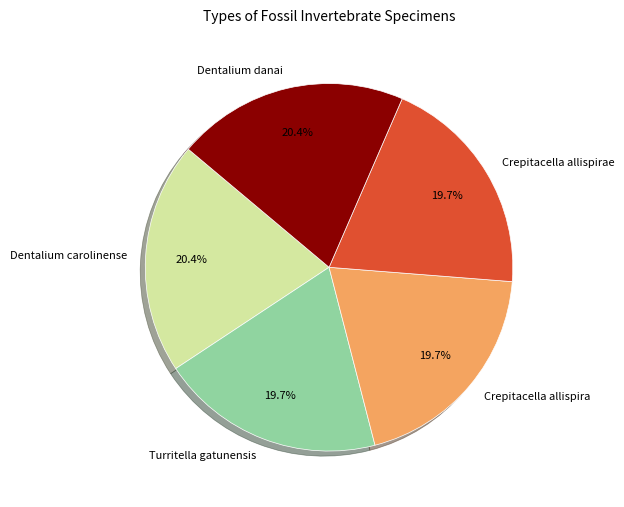

Is there a majority slice in this chart?

No